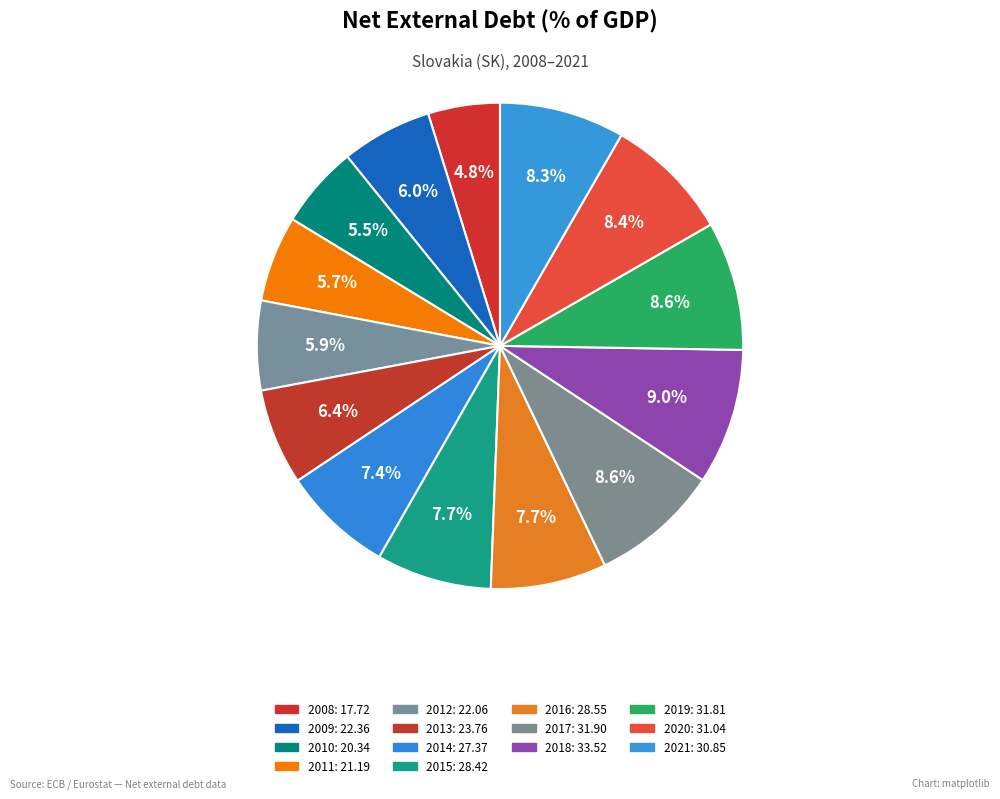

To the nearest percent, what is the combined percentage of 2011 and 2014?

13%